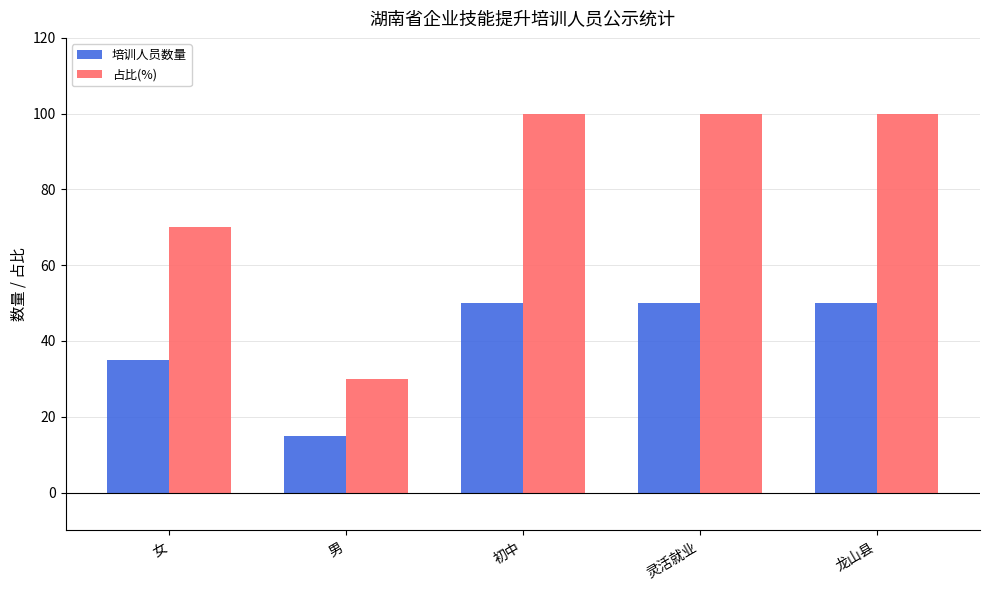

What is the lowest value of the 培训人员数量 series?

15